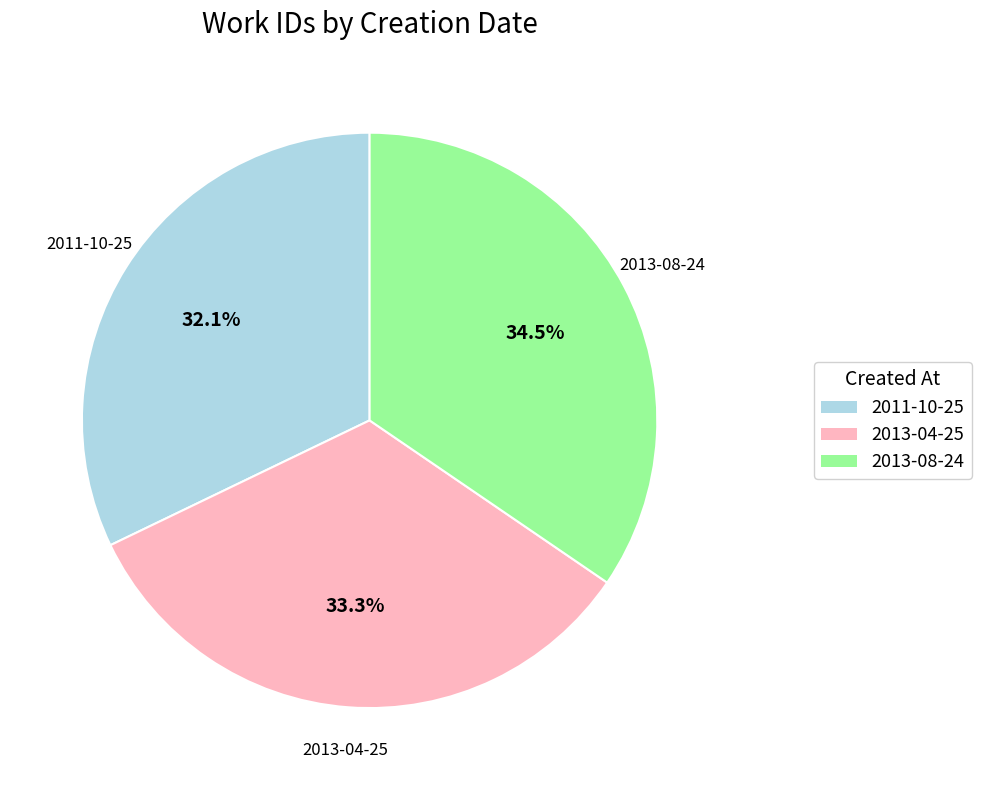

Which has a higher value, 2011-10-25 or 2013-04-25?

2013-04-25